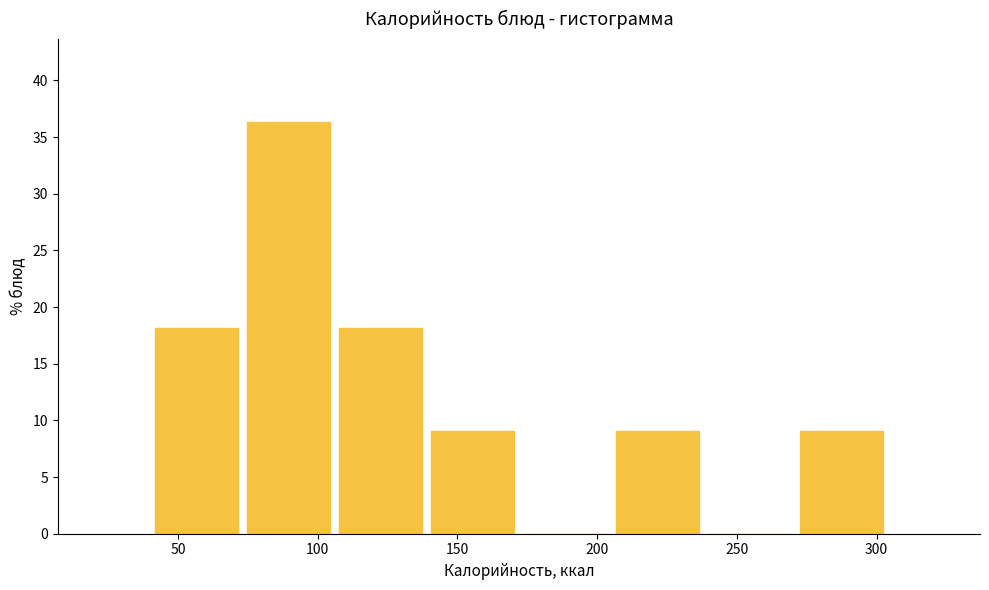

Reading left to right, list every bar in this chart as the range it spans on the x-axis followed by its height. Neither the bar edges nor the heights are printed on the chart, so give them approximately, as read against the axes.

40 to 73: 18.0
73 to 106: 36.5
106 to 139: 18.0
139 to 172: 9.0
172 to 205: 0
205 to 238: 9.0
238 to 271: 0
271 to 304: 9.0